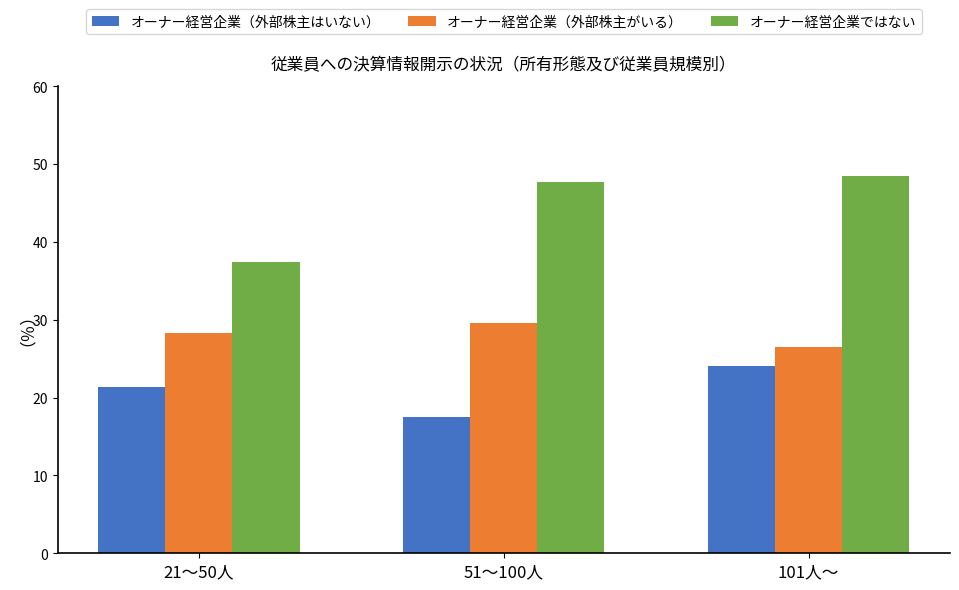

Are the bars horizontal?

No